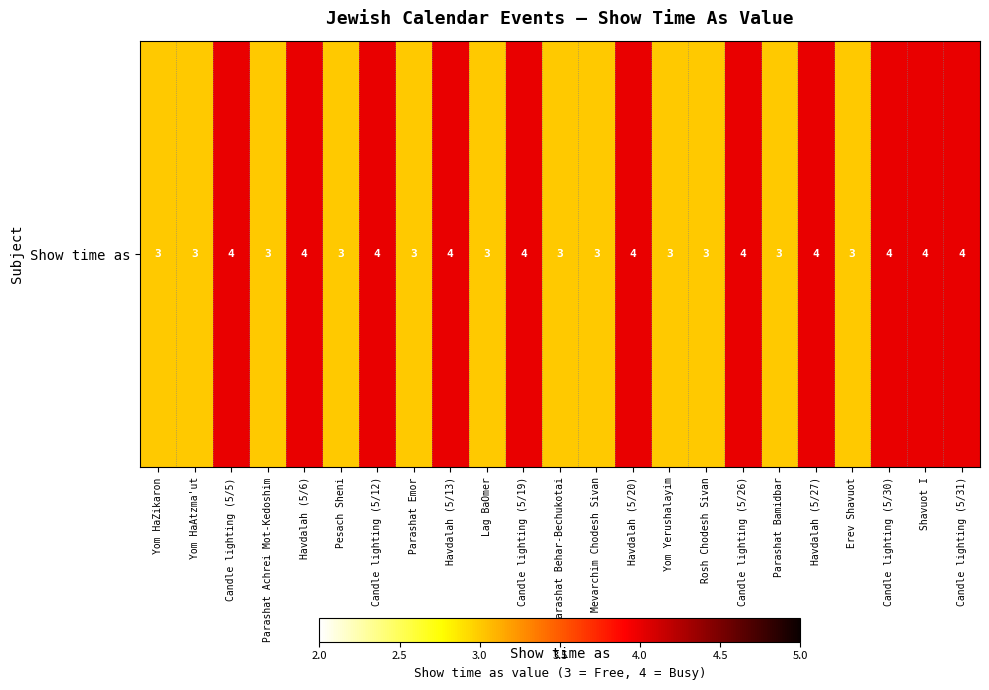

Between Parashat Emor and Parashat Bamidbar, which is larger?

Parashat Emor